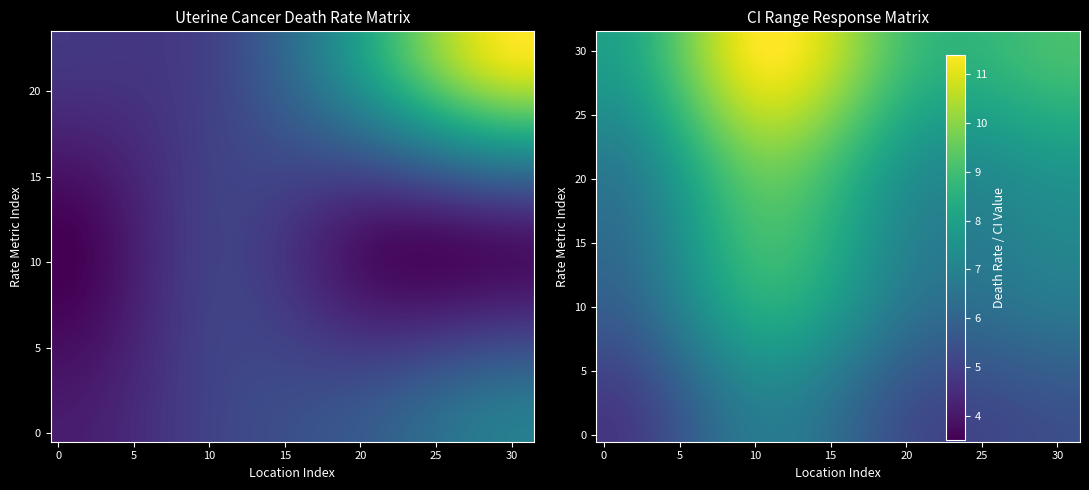

How many distinct data groups are displayed?

32